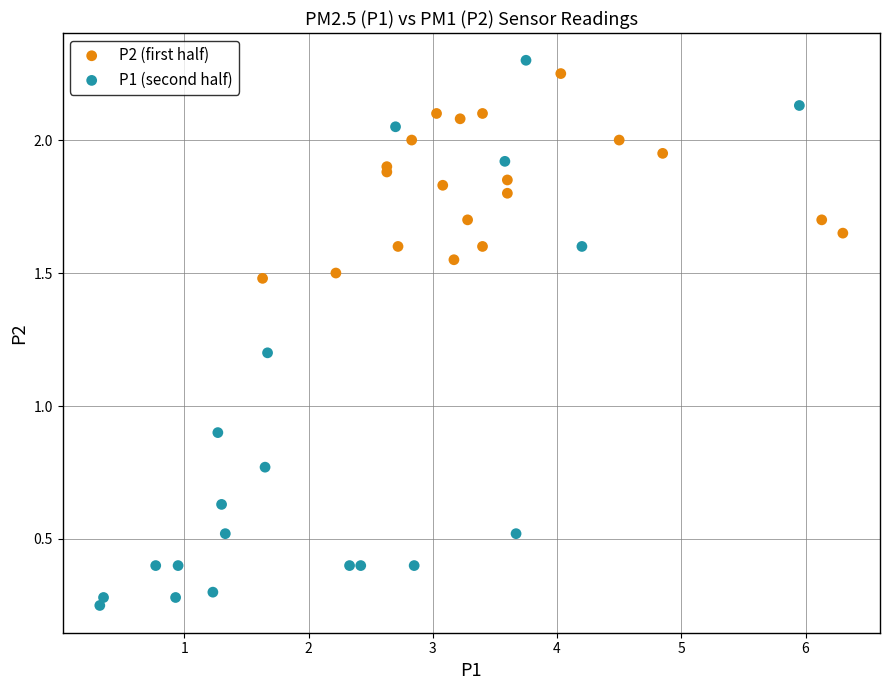

What are all the series names shown in the legend?

P2 (first half), P1 (second half)